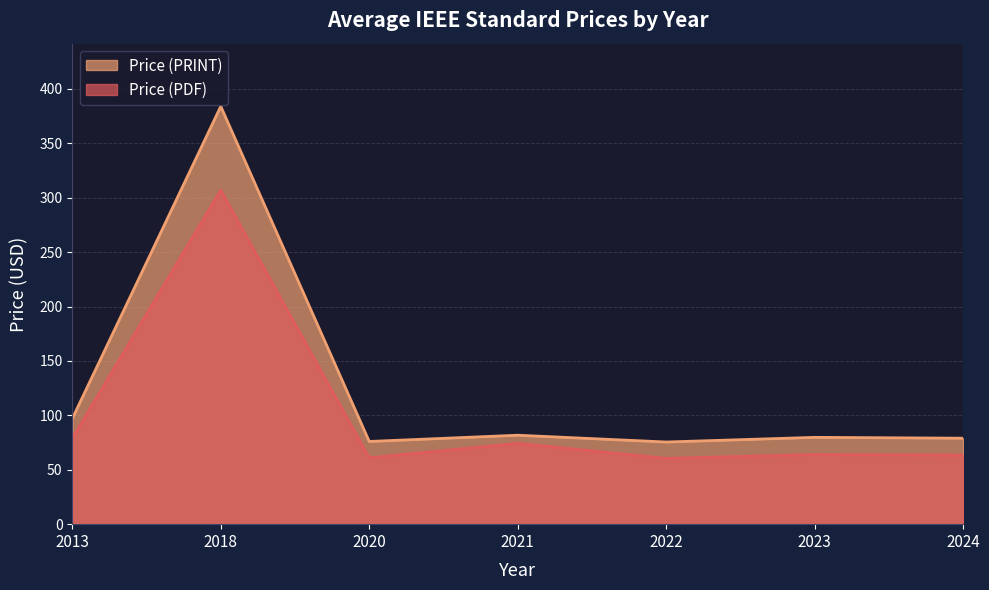

Does the chart display data point markers on the line(s)?

No